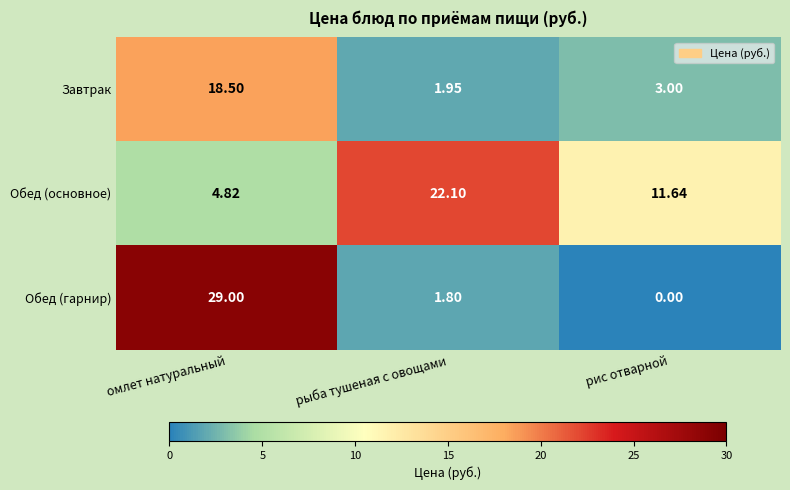

Which series has the largest total across all categories?

Обед (основное)